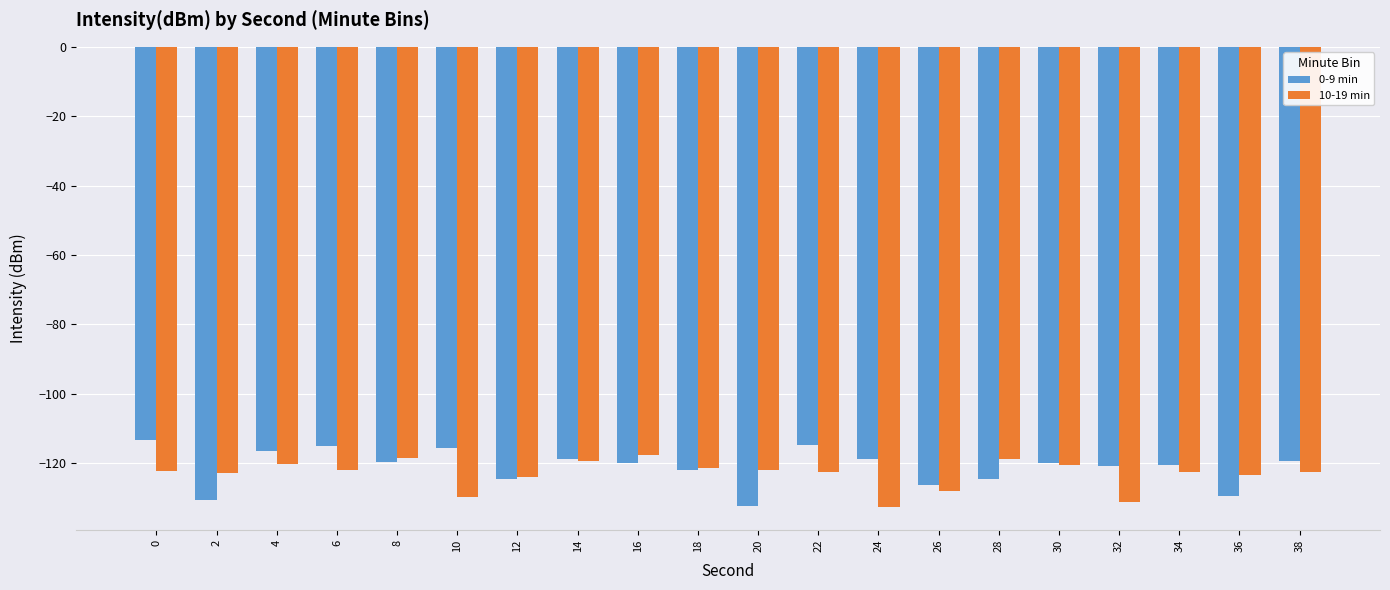

What is the difference between the highest and lowest values at 20?

10.3